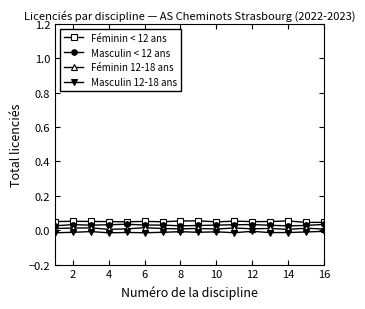

What is the value of the Féminin < 12 ans point at the 1st from the left?

0.1